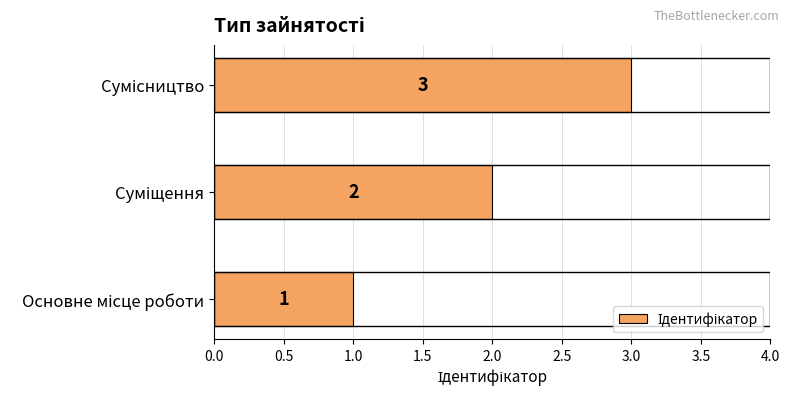

What is the sum of all values?

6